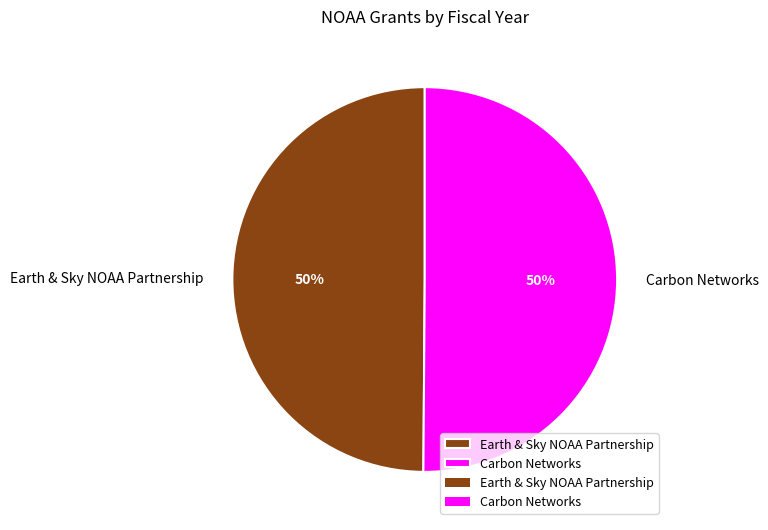

To the nearest percent, what portion does Earth & Sky NOAA Partnership represent?

50%